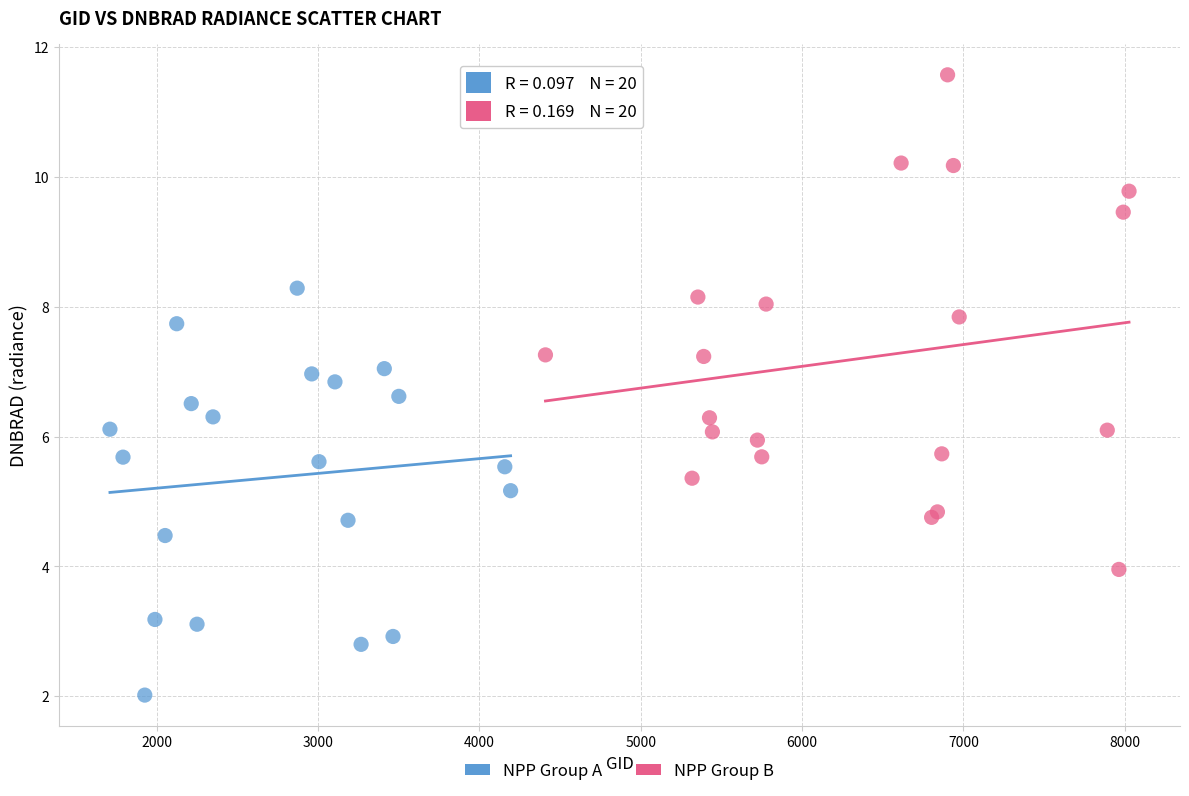

Which series has the widest spread of Y values?

NPP Group B